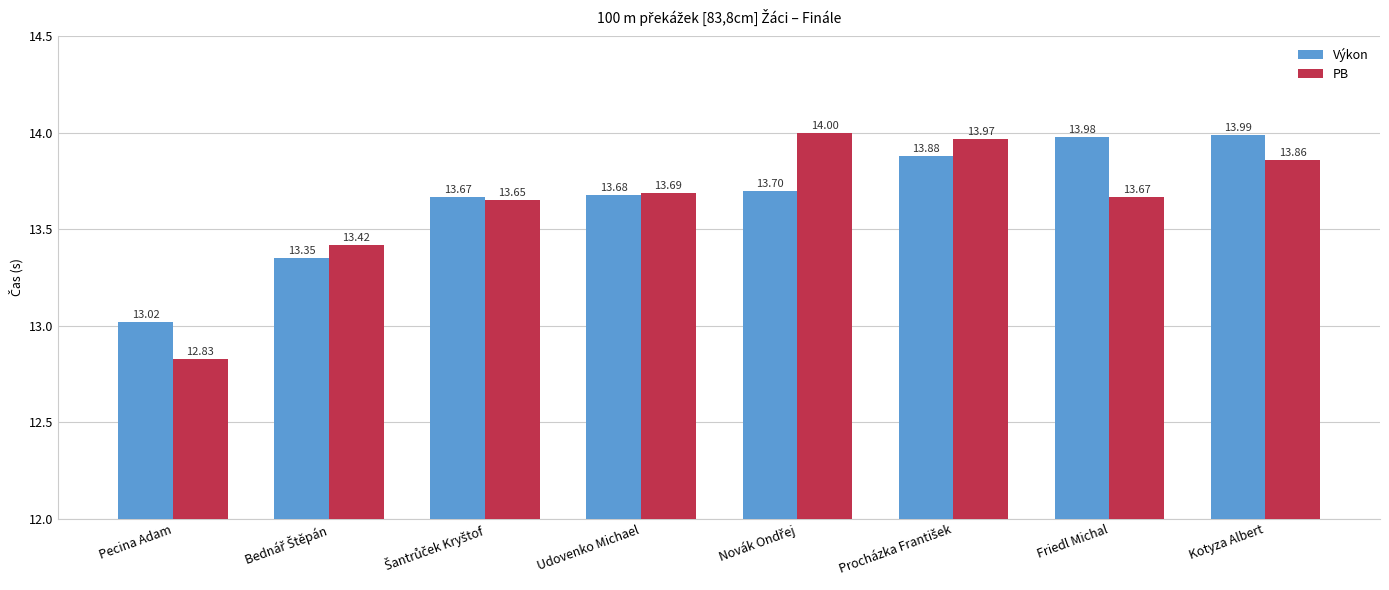

How many categories are shown in the chart?

8